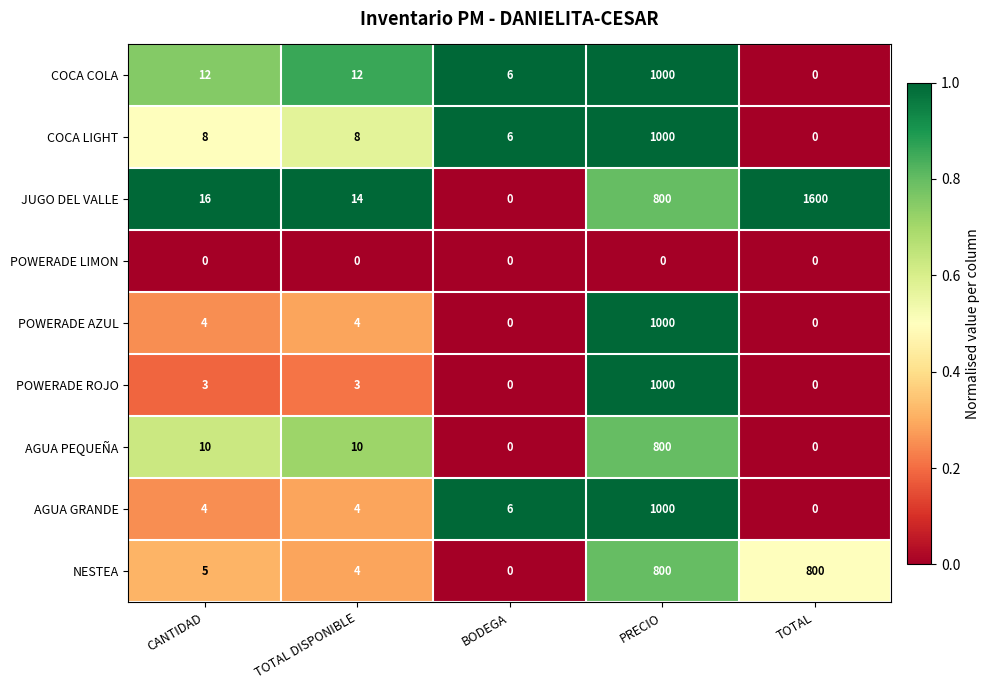

Is it true that COCA LIGHT equals 6 at BODEGA?

True